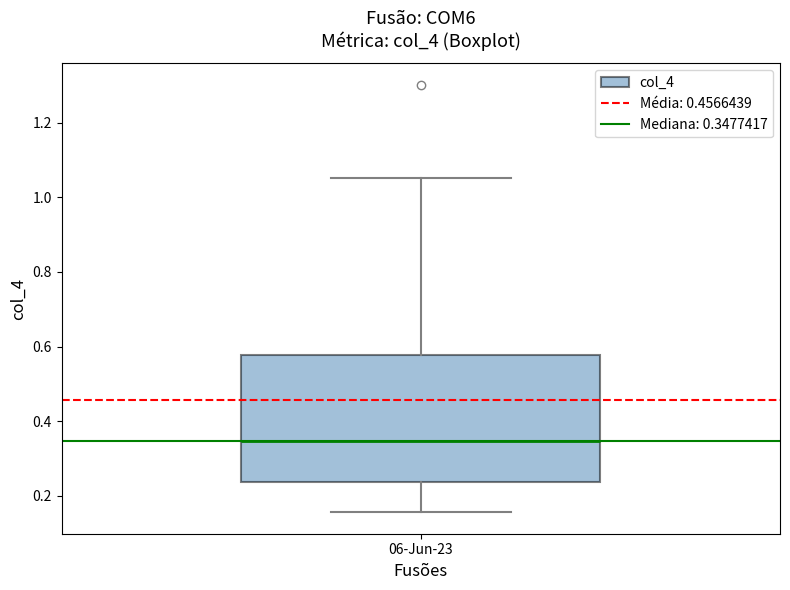

Where is the upper edge of the box for 06-Jun-23 on the y-axis? The values are not printed on the chart, so give them approximately, as read against the axis.

0.58